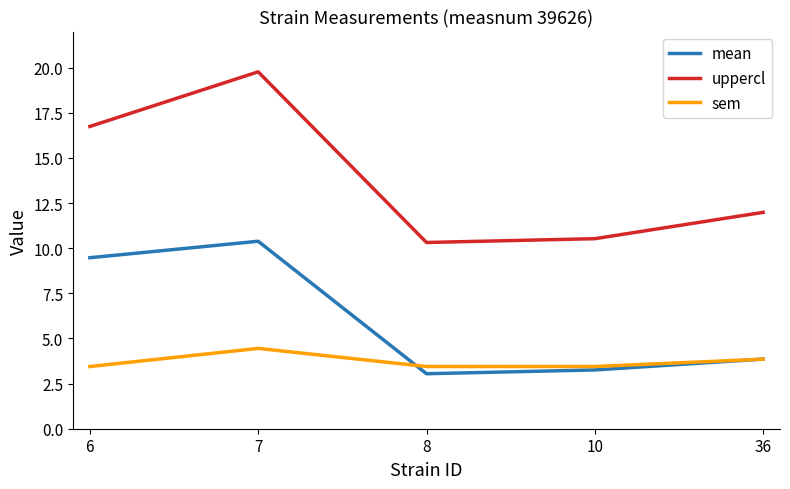

Reading left to right, list all the values displayed in this chart.

mean: 6=9.5	7=10.4	8=3.0	10=3.3	36=3.9
uppercl: 6=16.7	7=19.8	8=10.3	10=10.5	36=12.0
sem: 6=3.4	7=4.4	8=3.4	10=3.4	36=3.9